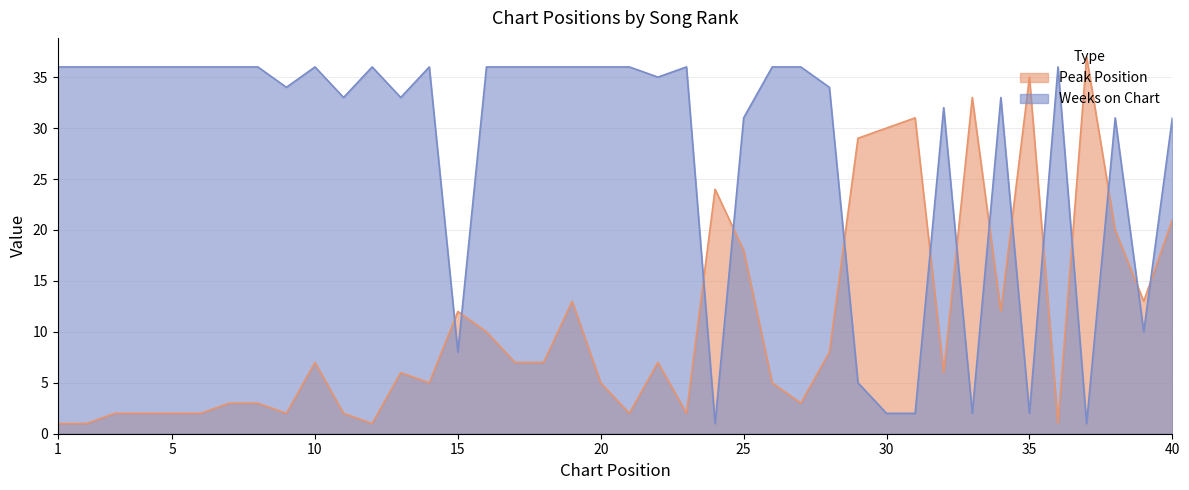

Which label corresponds to the smallest value in the chart?

1